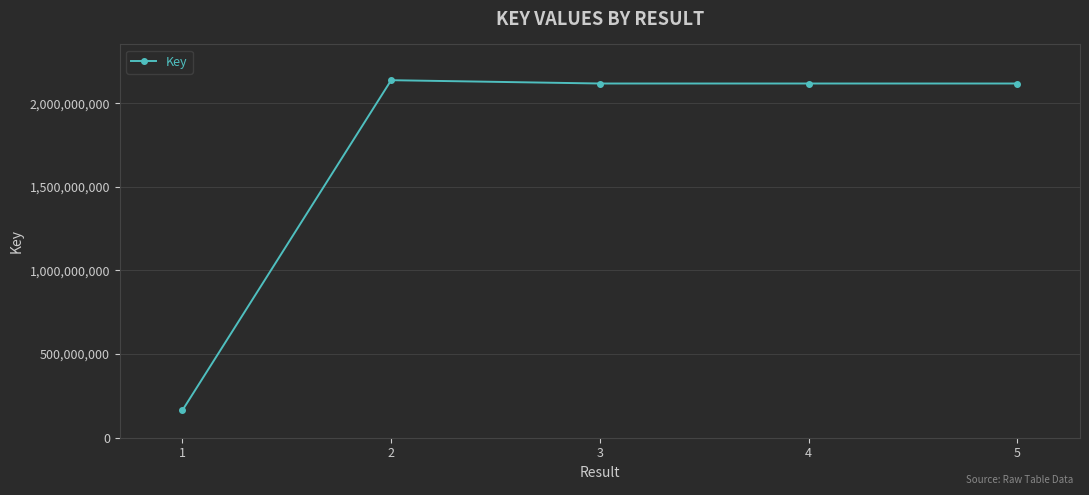

The value at 5 is 664039275. True or false?

False